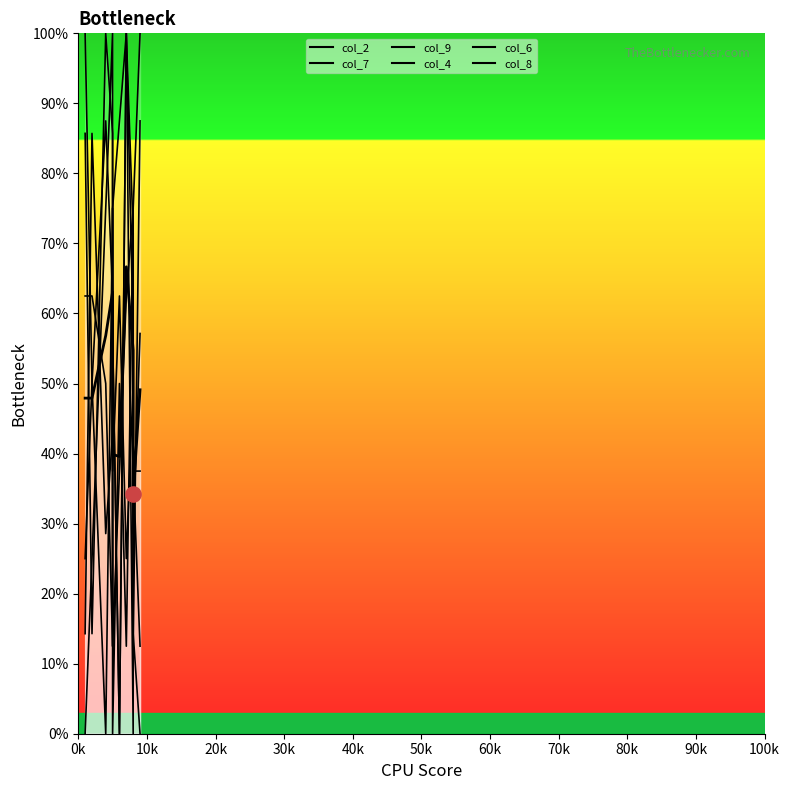

Which has a higher value, 0k or 10k?

0k